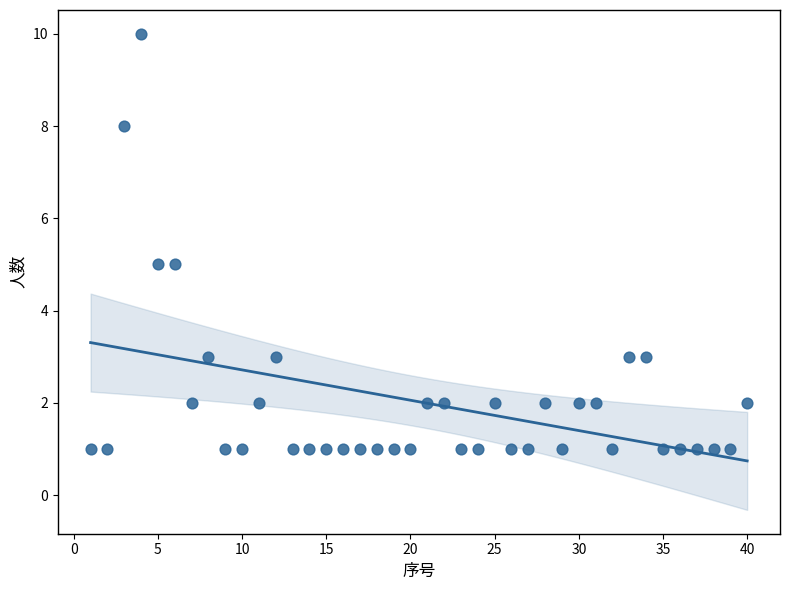

What is the range of X values (max minus min)?

39